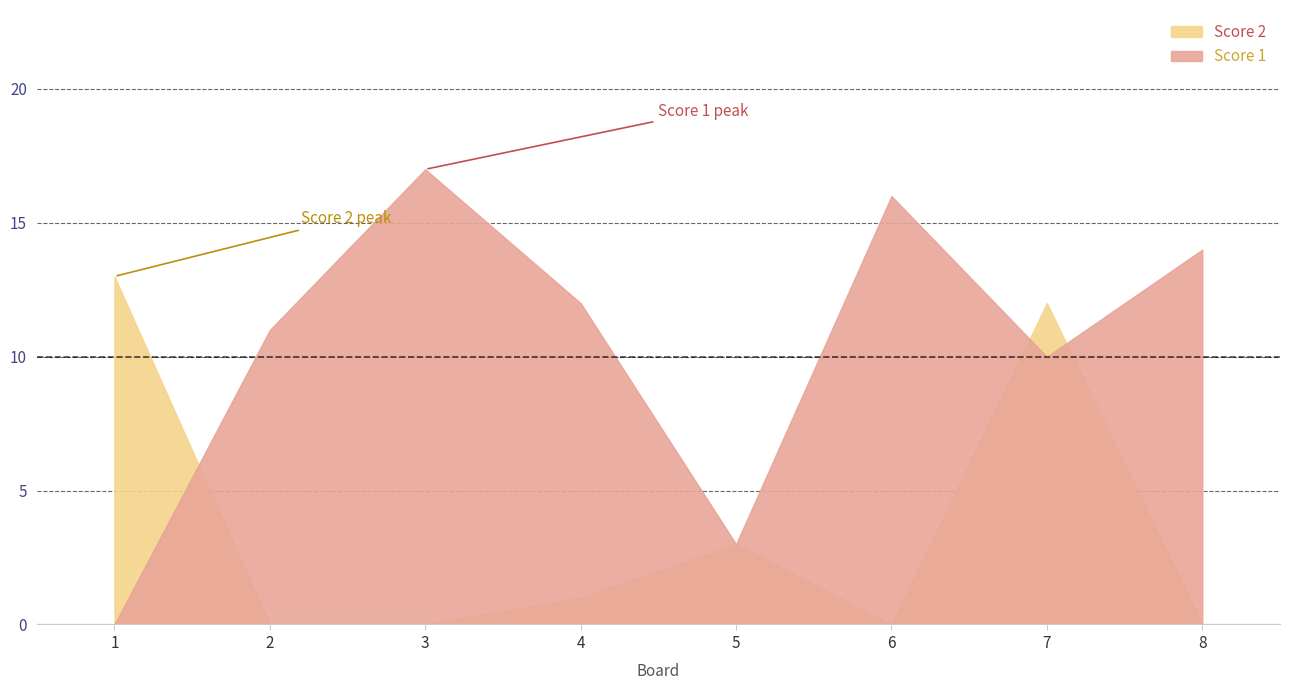

Where do Score 2 and Score 1 first cross each other?

1 and 2